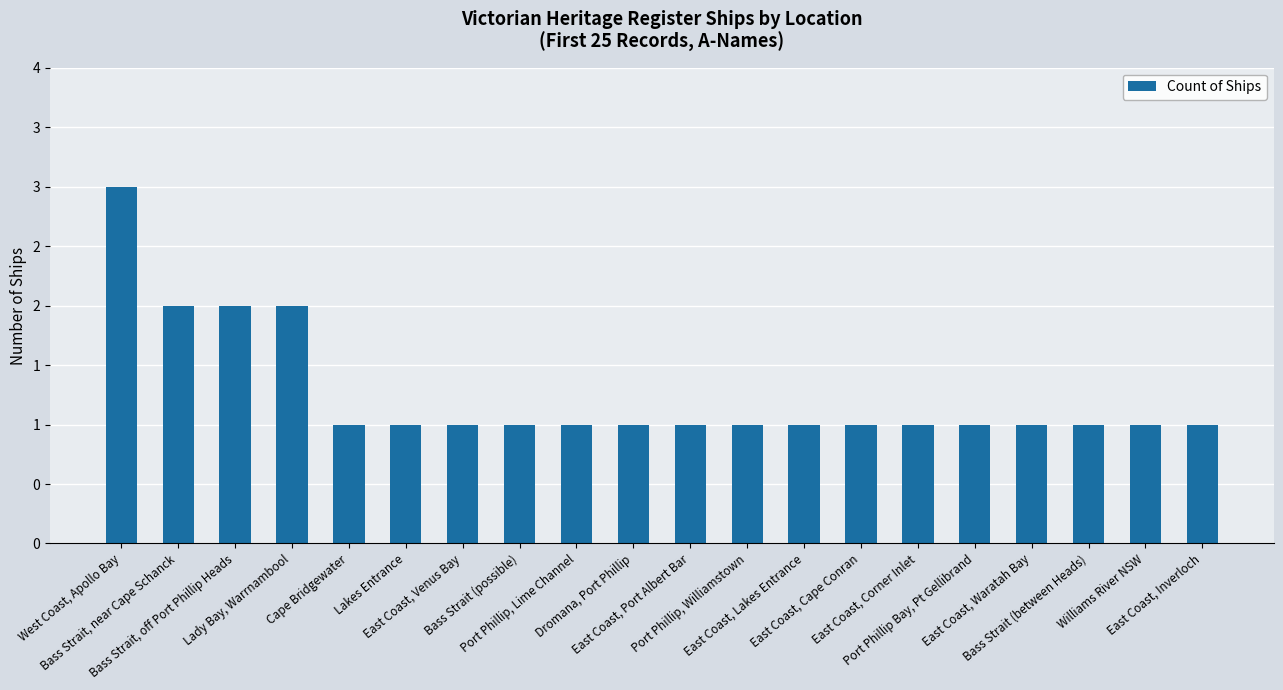

Are the bars horizontal?

No